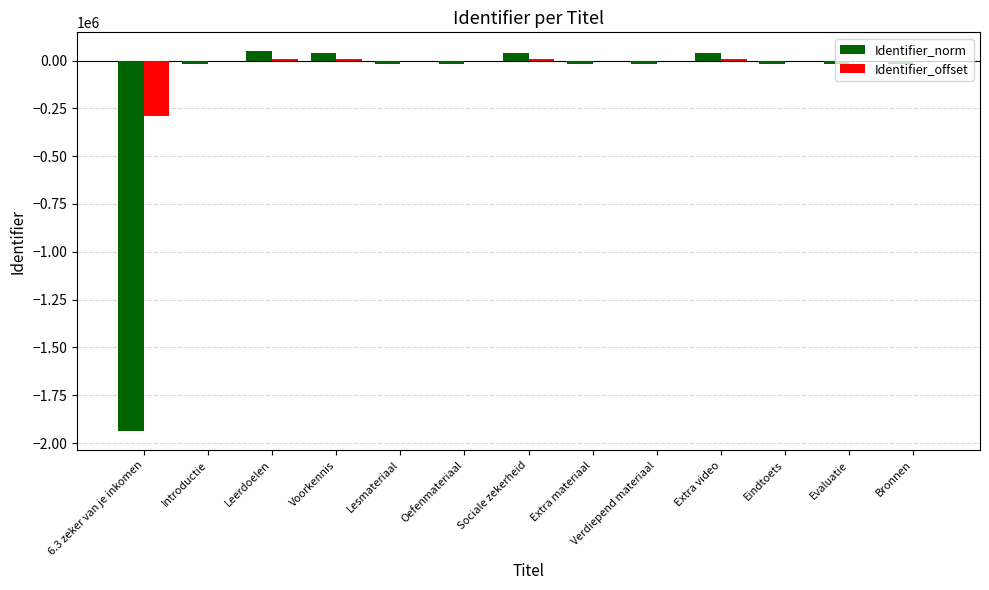

Count the number of data series in this chart.

2